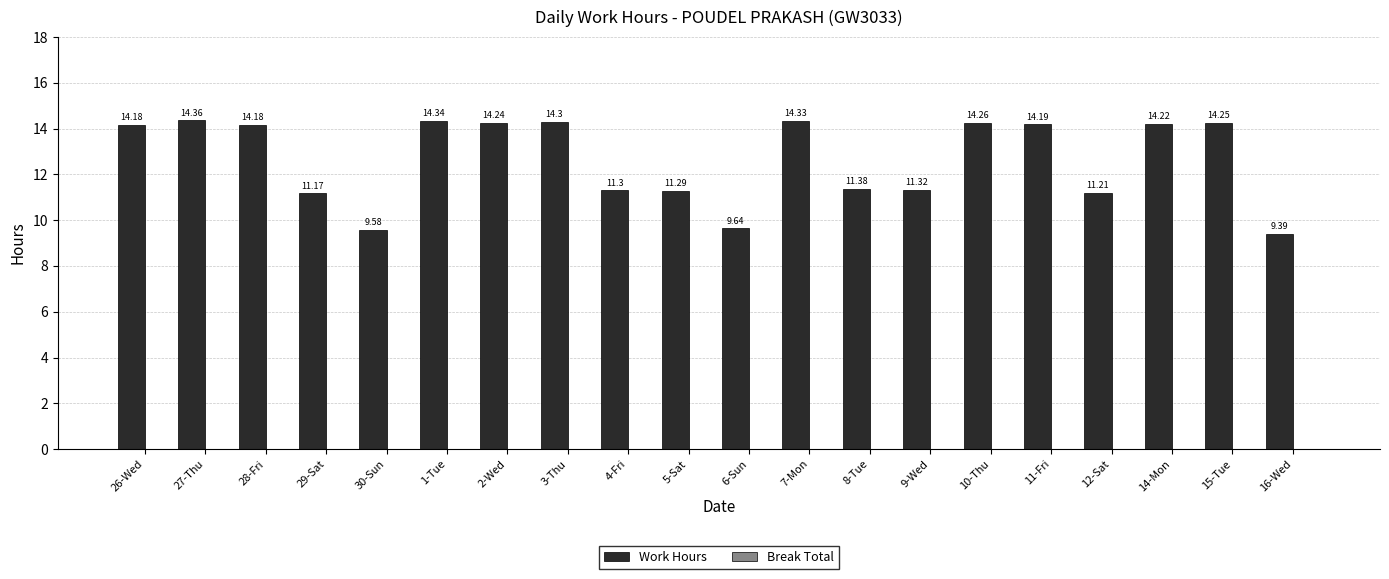

What is the sum of all values?

253.1